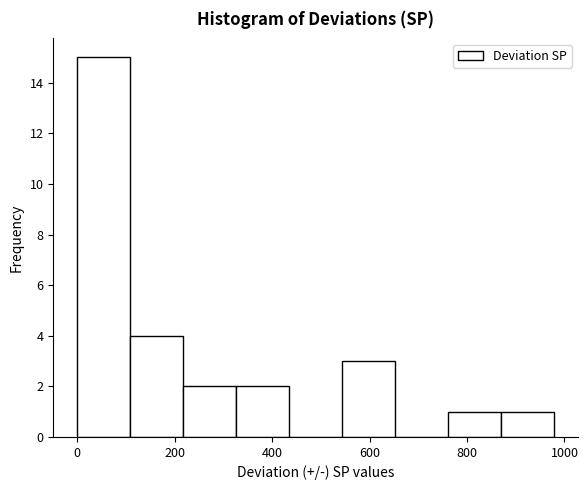

What is the height of the bar covering 860 to 980 on the x-axis? Neither the bar edges nor the heights are printed on the chart, so give them approximately, as read against the axes.

1